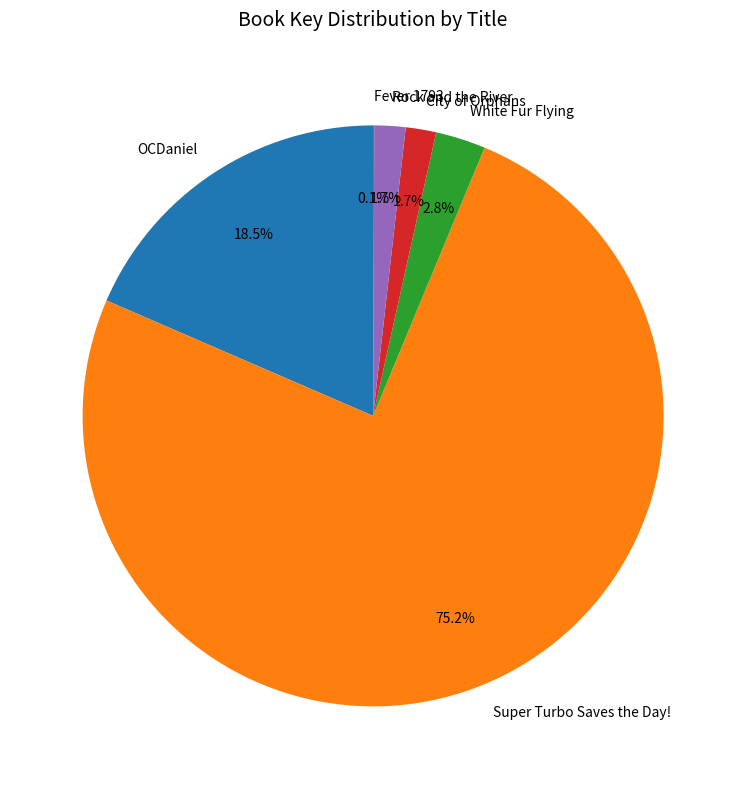

Does White Fur Flying represent more than half of the total?

No